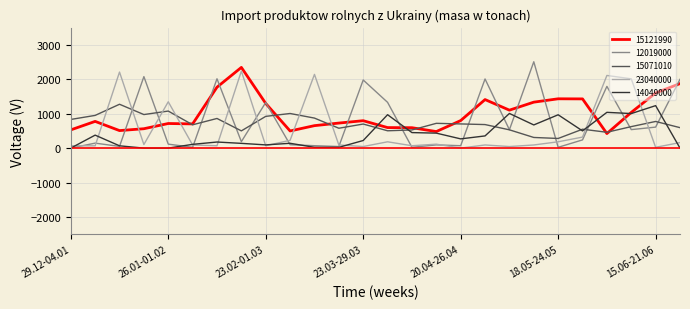

What is the maximum value for 23040000?

2236.5